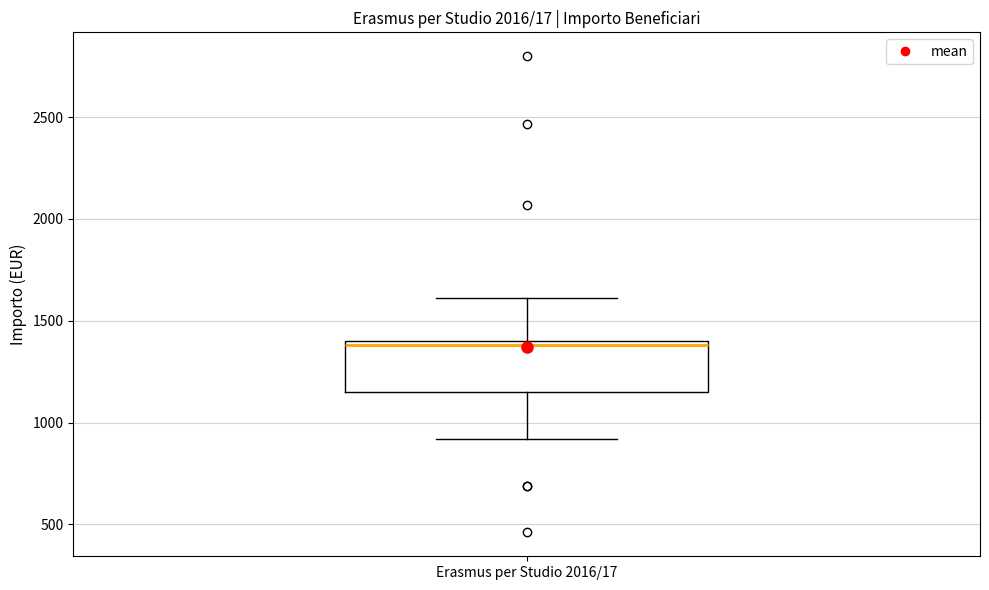

Where does the lower whisker of the box for Erasmus per Studio 2016/17 end on the y-axis? The values are not printed on the chart, so give them approximately, as read against the axis.

900